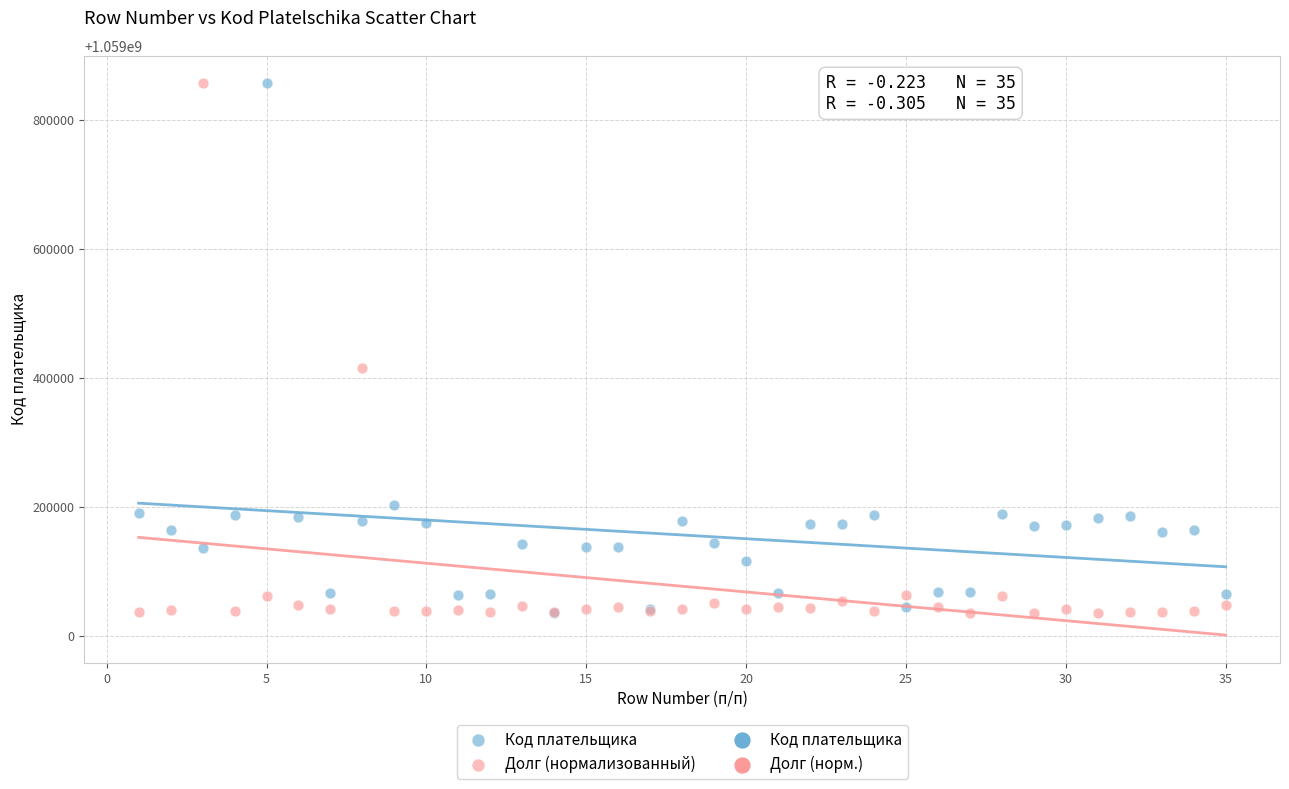

In the Код плательщика series, what Y value is closest to 1059446950?

1059203771.0